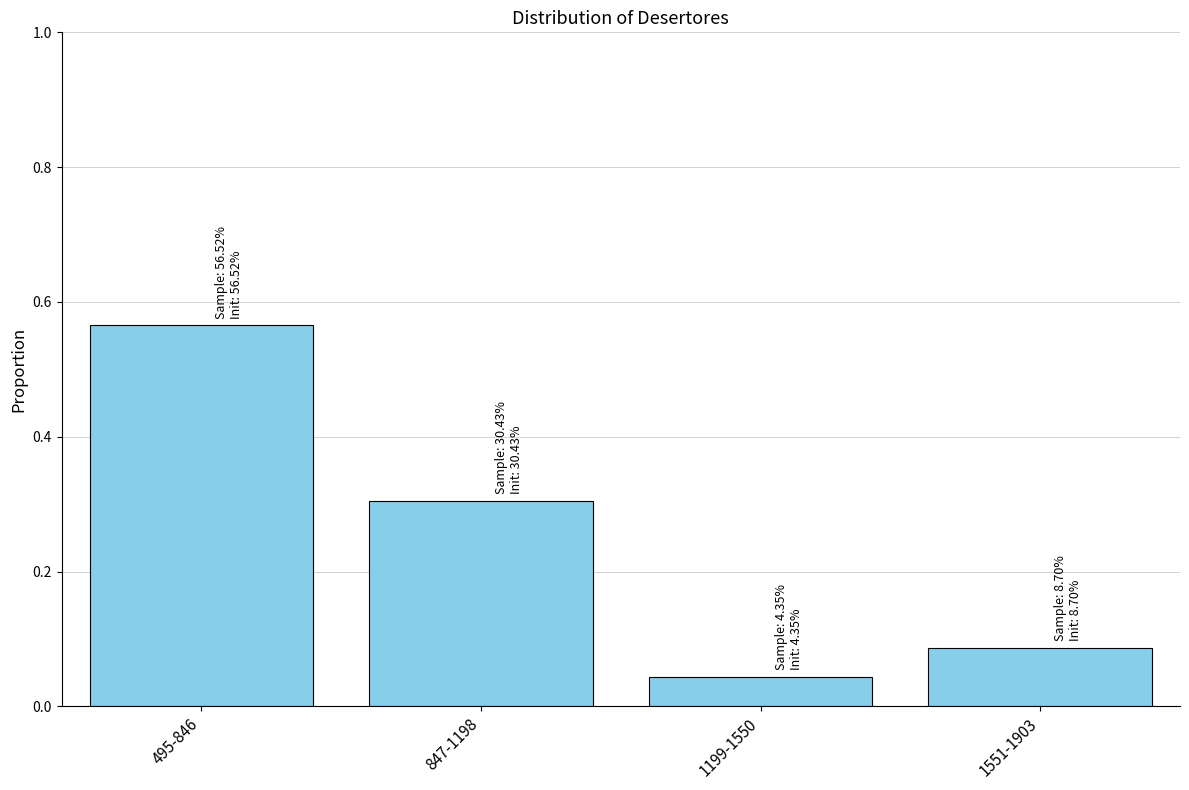

At which category does the chart reach its peak across all series?

495-846